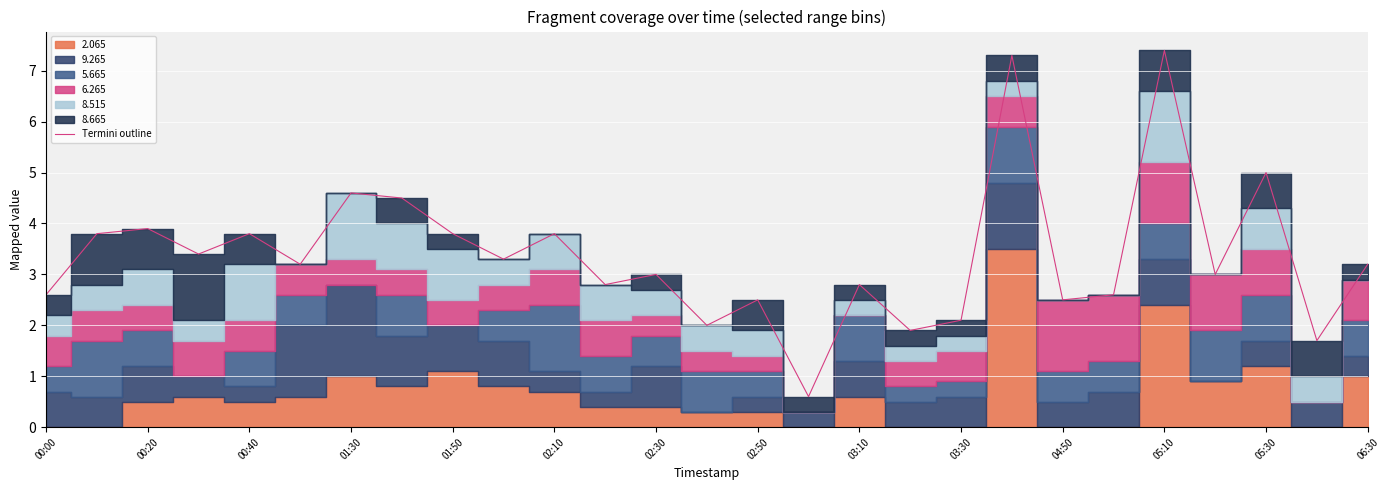

How many categories are shown in the chart?

27